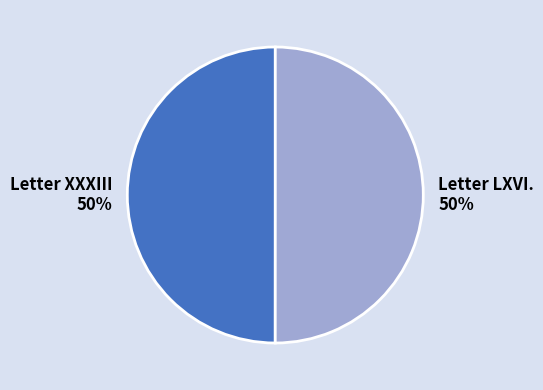

To the nearest percent, what is the average slice percentage?

50%